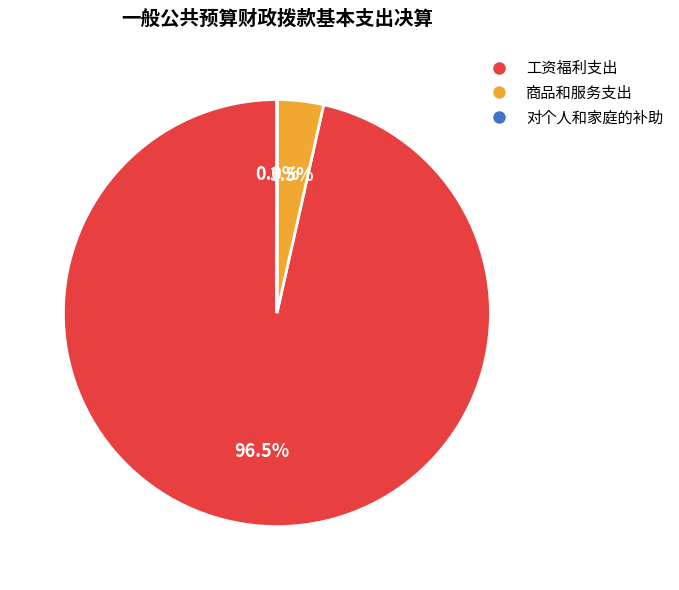

What is the largest slice in the pie chart?

工资福利支出